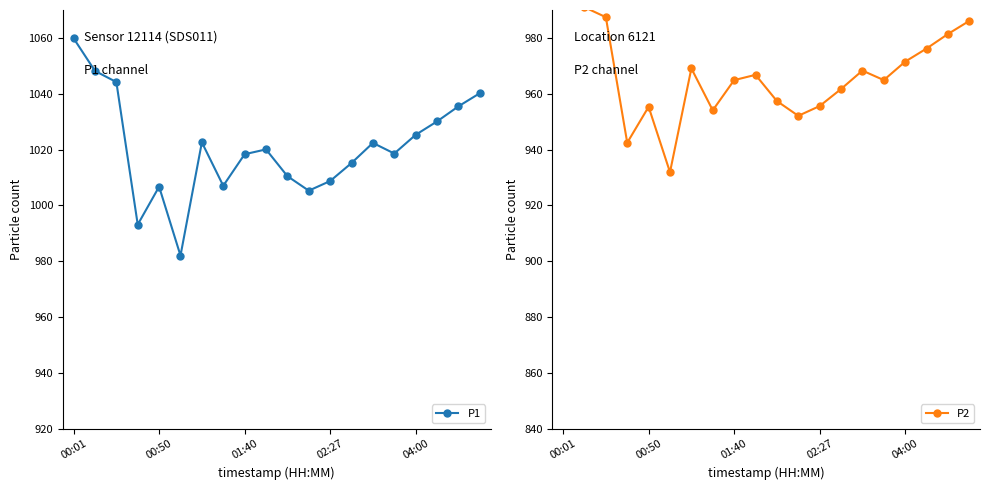

List the series in order of their overall mean, highest first.

P1, P2